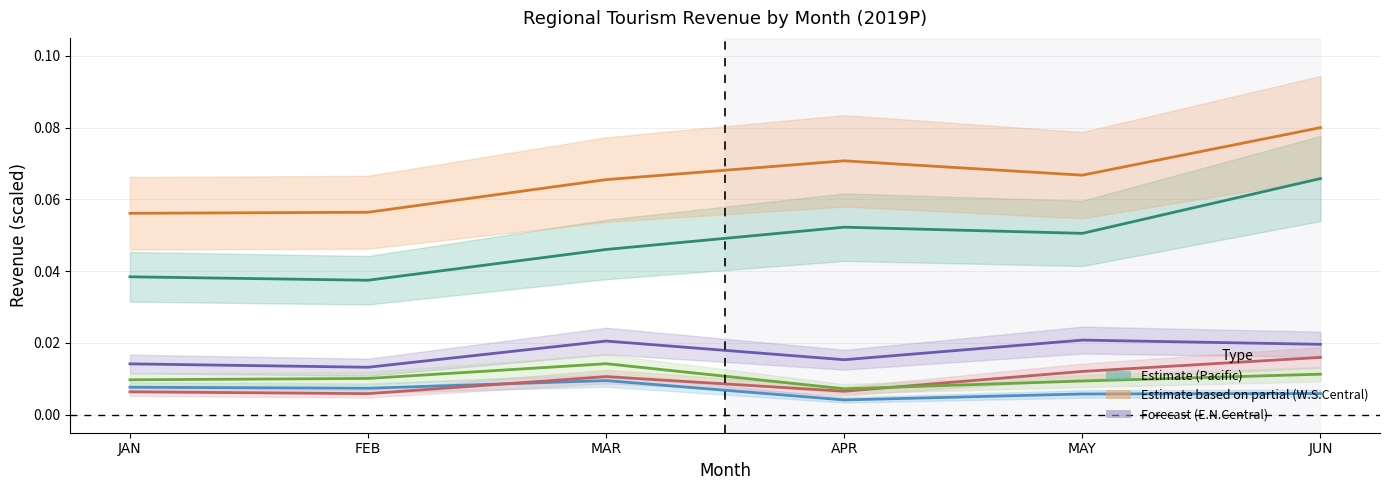

How many lines are shown in the chart?

6